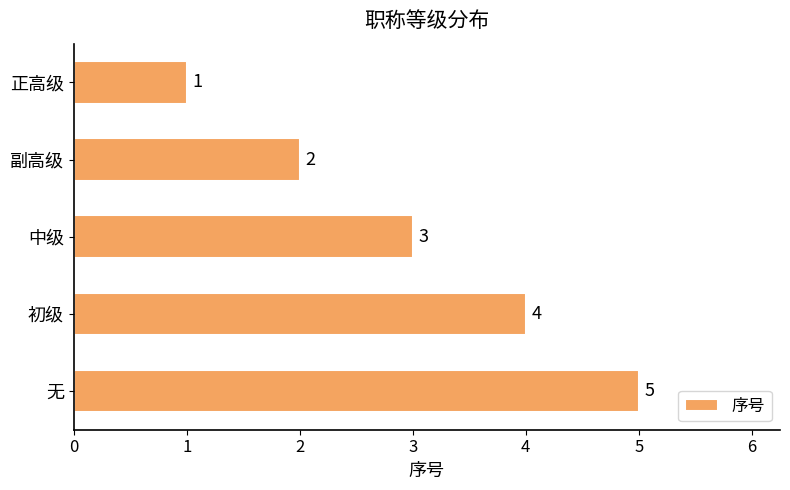

Approximately how many times larger is the value at 正高级 compared to 中级?

0.3